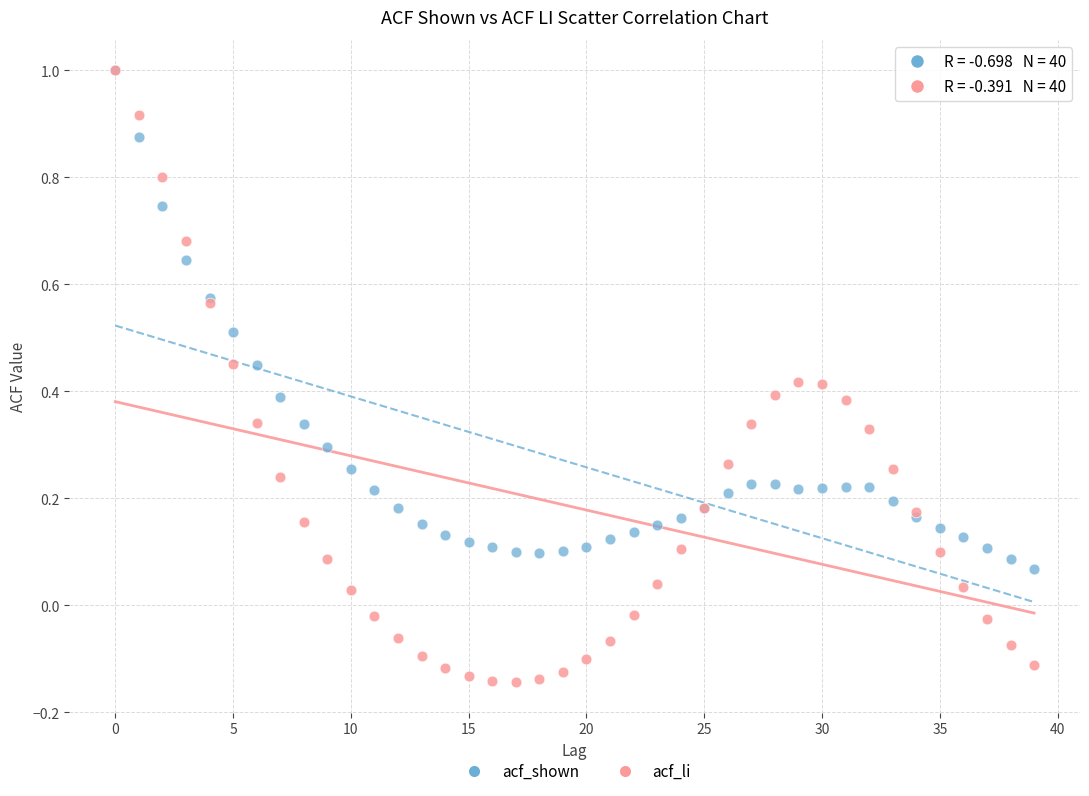

What are all the series names shown in the legend?

acf_shown, acf_li